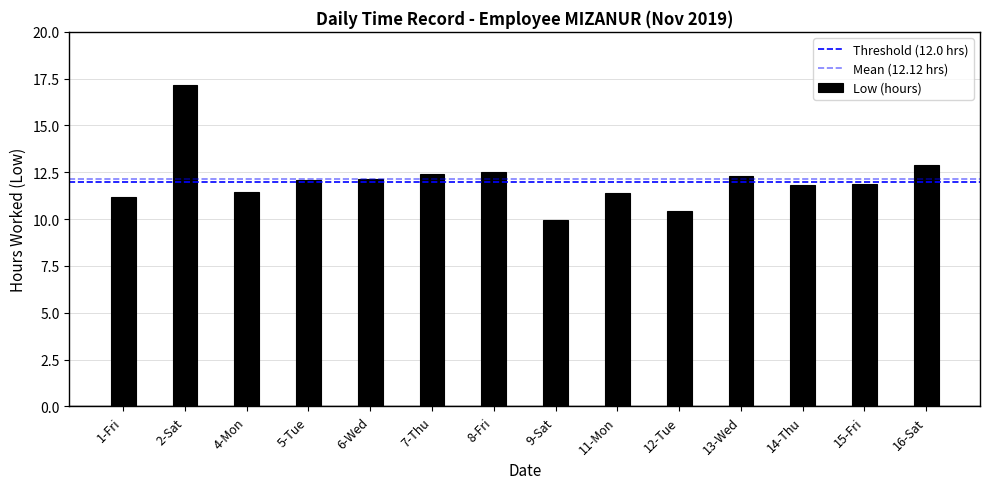

What is the sum of all values?

169.6